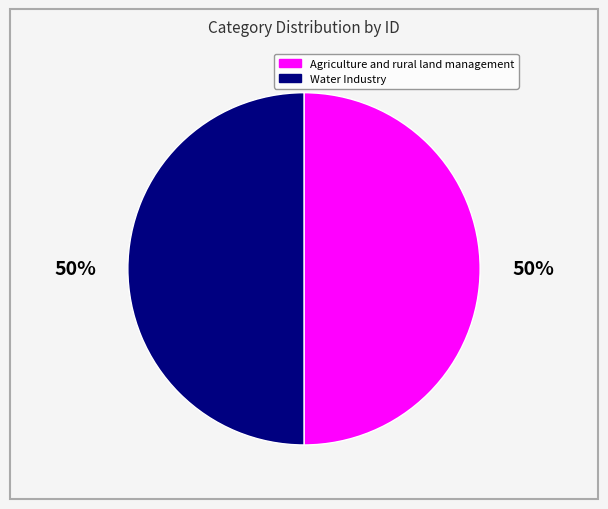

Combined, do Agriculture and rural land management and Water Industry account for over 50%?

Yes